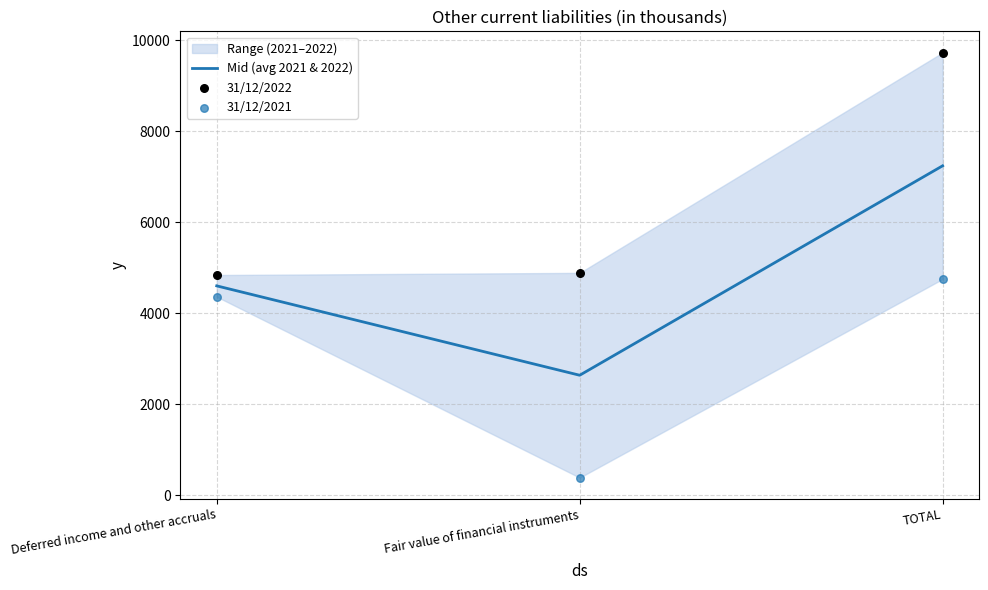

Rank the categories by Mid (avg 2021 & 2022) value from highest to lowest.

TOTAL, Deferred income and other accruals, Fair value of financial instruments